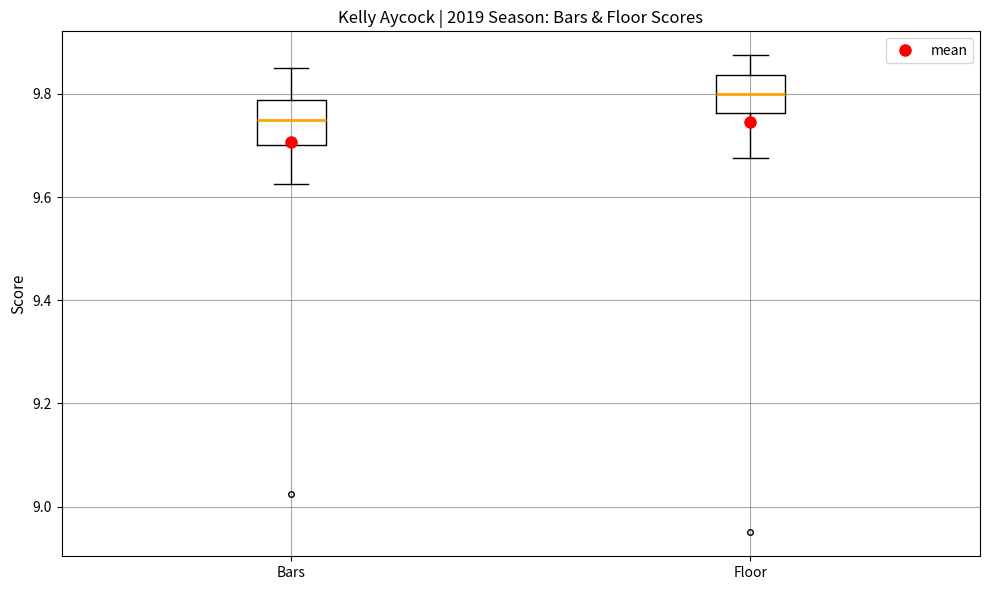

Where does the median line of the box for Floor sit on the y-axis? The values are not printed on the chart, so give them approximately, as read against the axis.

9.80